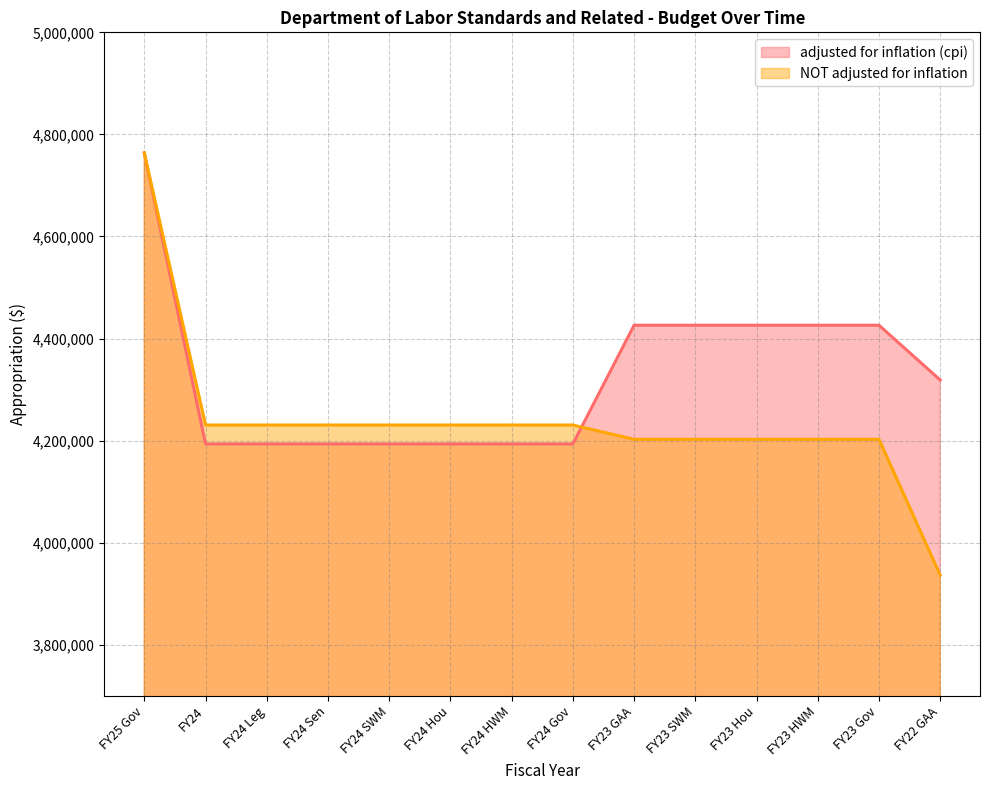

Does the chart display data point markers on the line(s)?

No